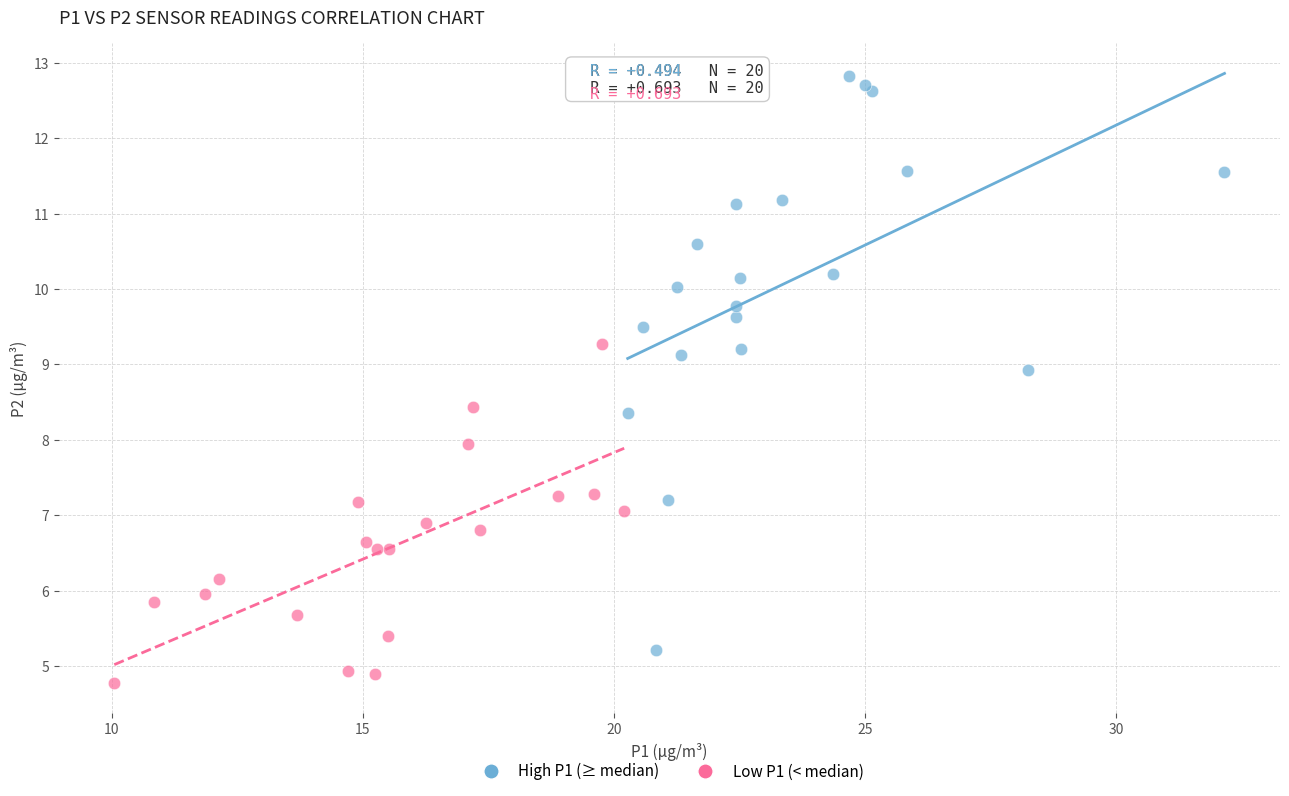

Which series contains the highest Y value?

High P1 (≥ median)